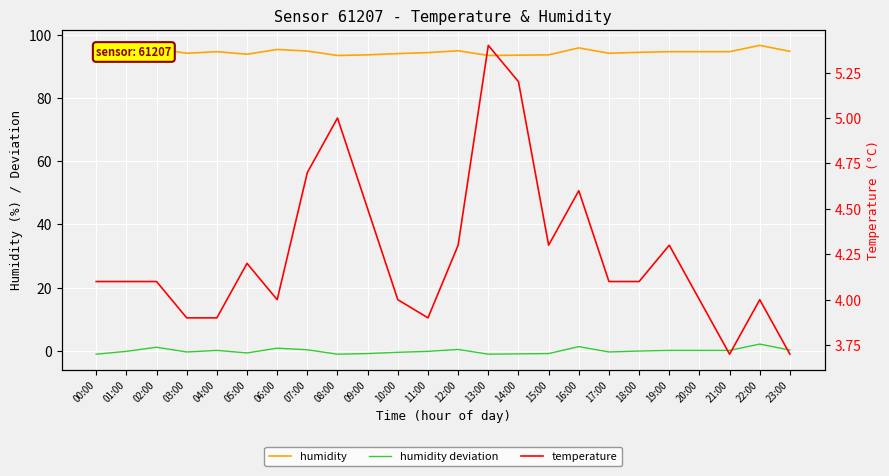

Count the number of categories in the chart.

24